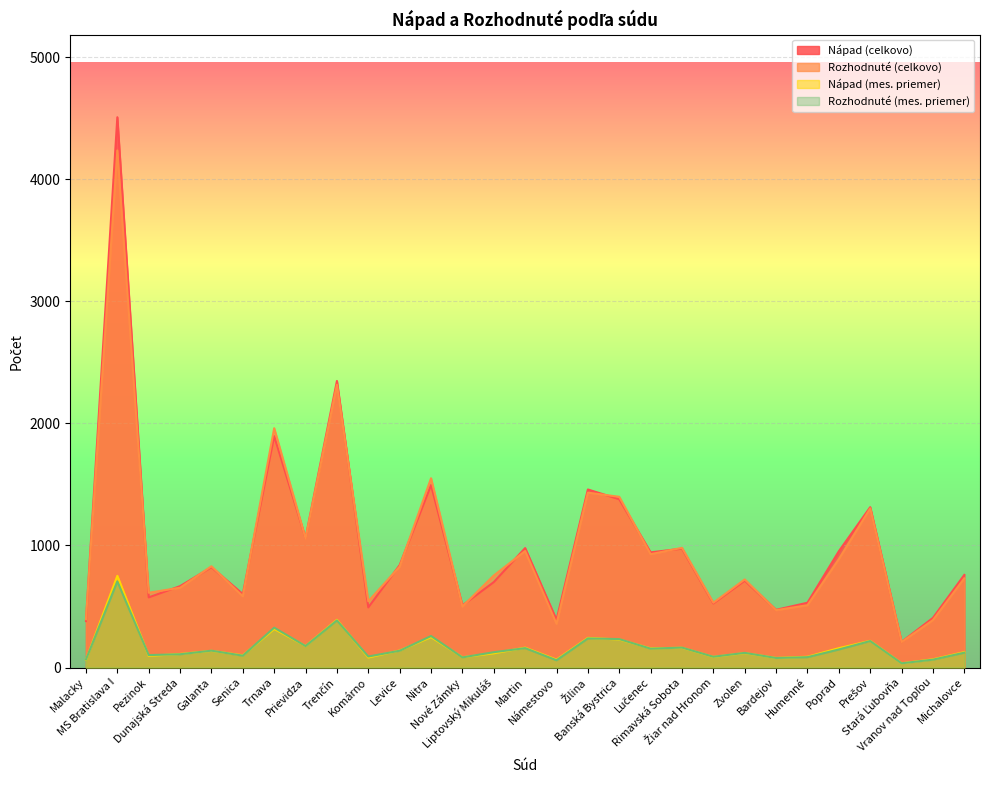

List the series in order of their peak value, highest first.

Nápad (celkovo), Rozhodnuté (celkovo), Nápad (mes. priemer), Rozhodnuté (mes. priemer)